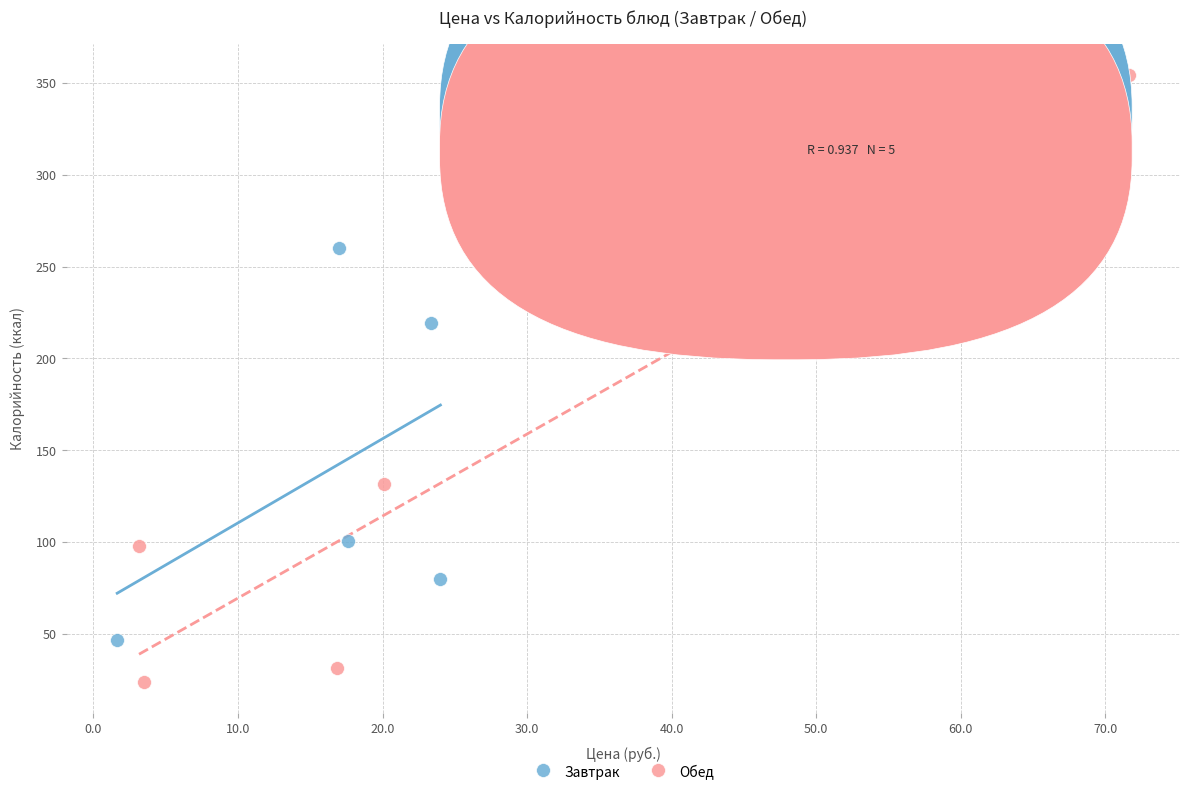

Which series reaches the maximum Y coordinate?

Обед